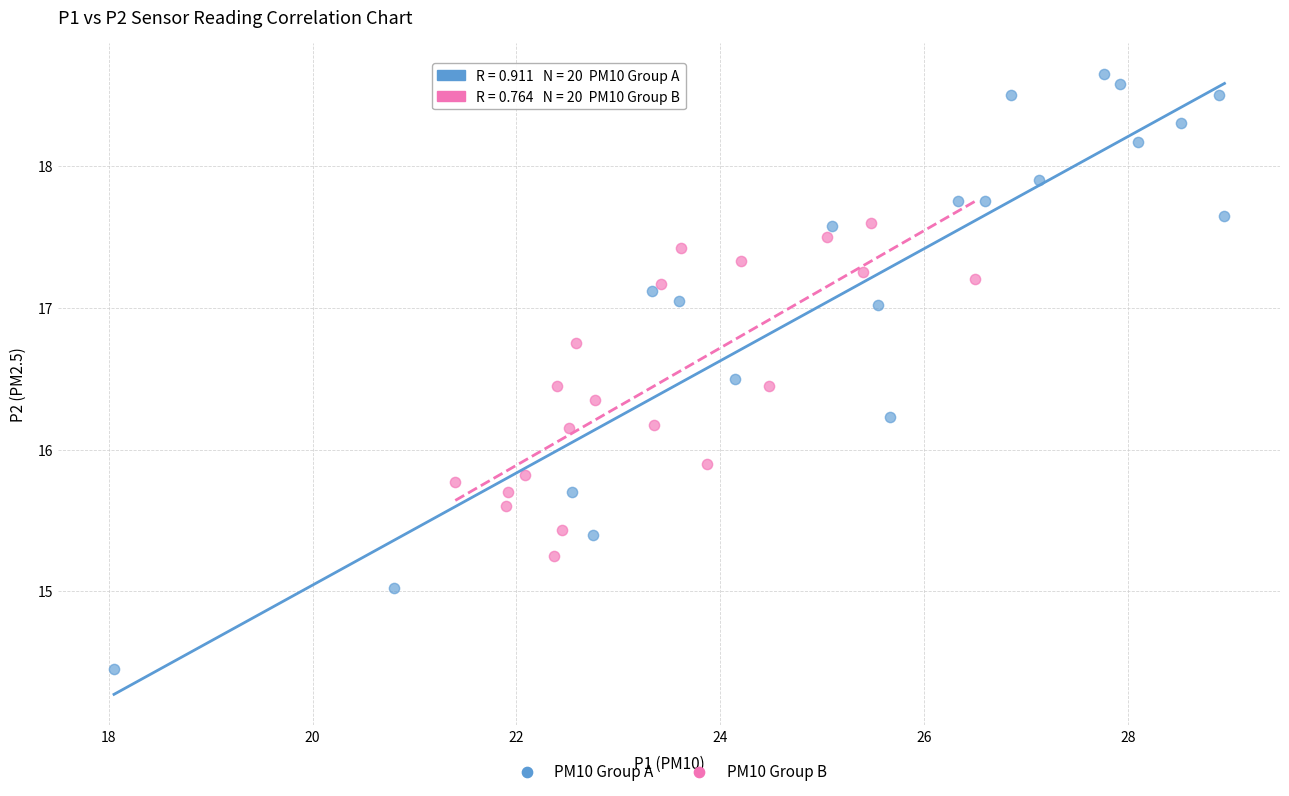

Which series reaches the minimum Y coordinate?

PM10 Group A